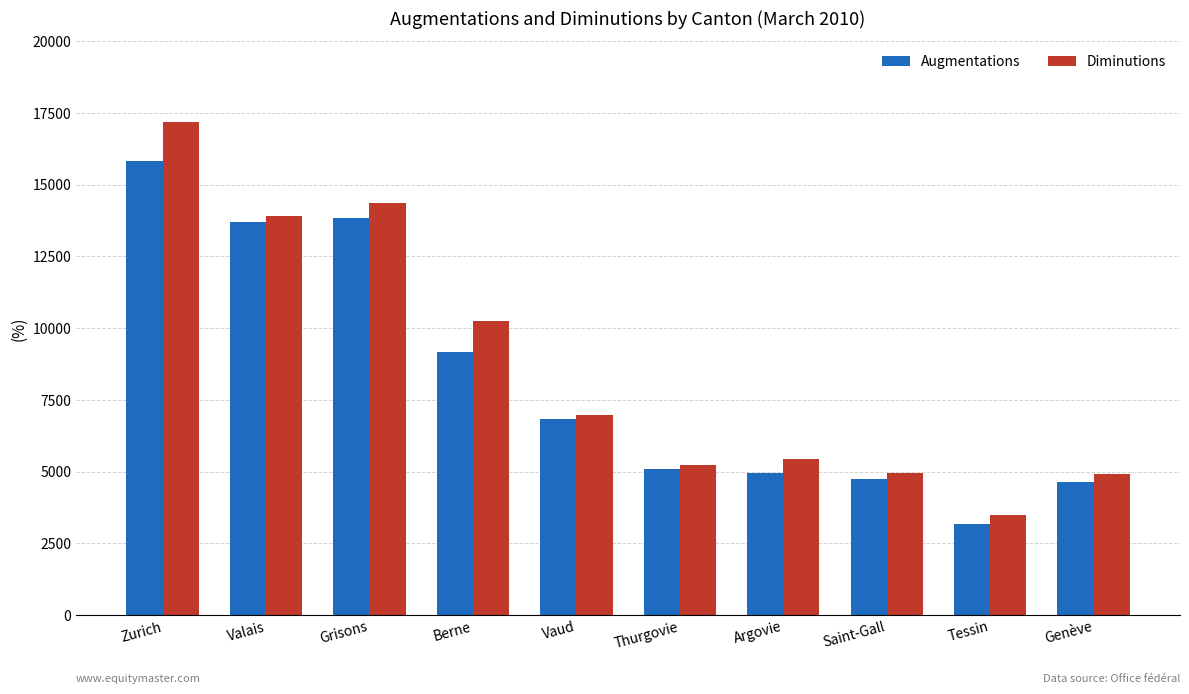

List the series in order of their peak value, highest first.

Diminutions, Augmentations